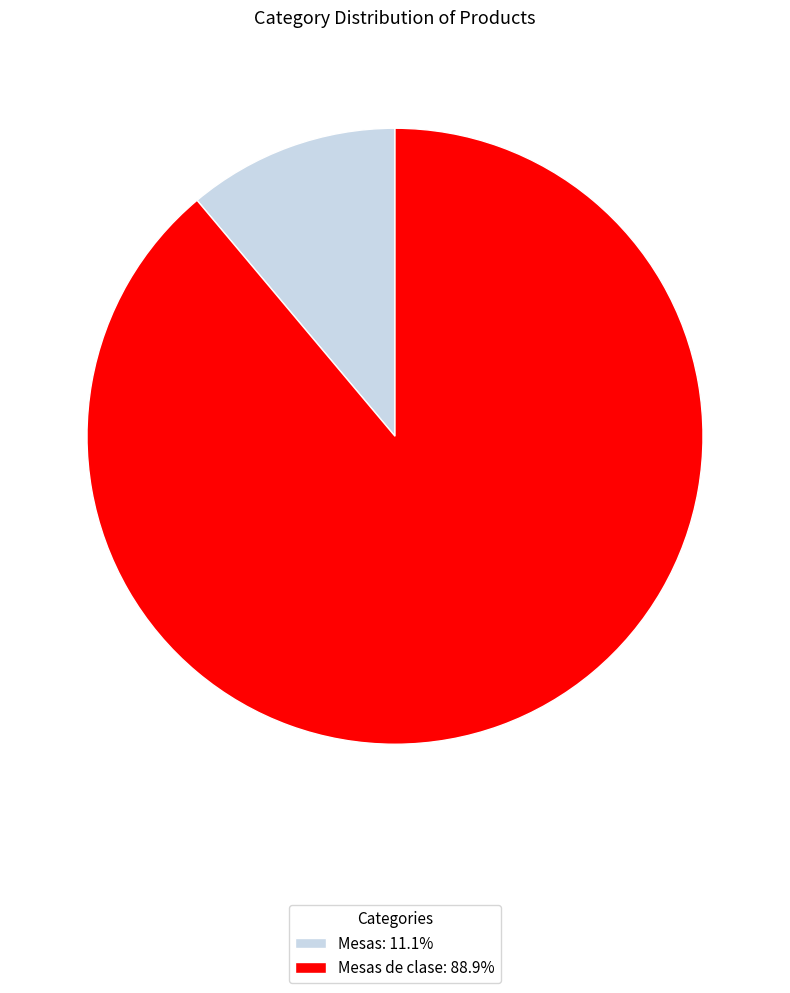

Approximately how many times larger is the value at Mesas de clase: 88.9% compared to Mesas: 11.1%?

8.0